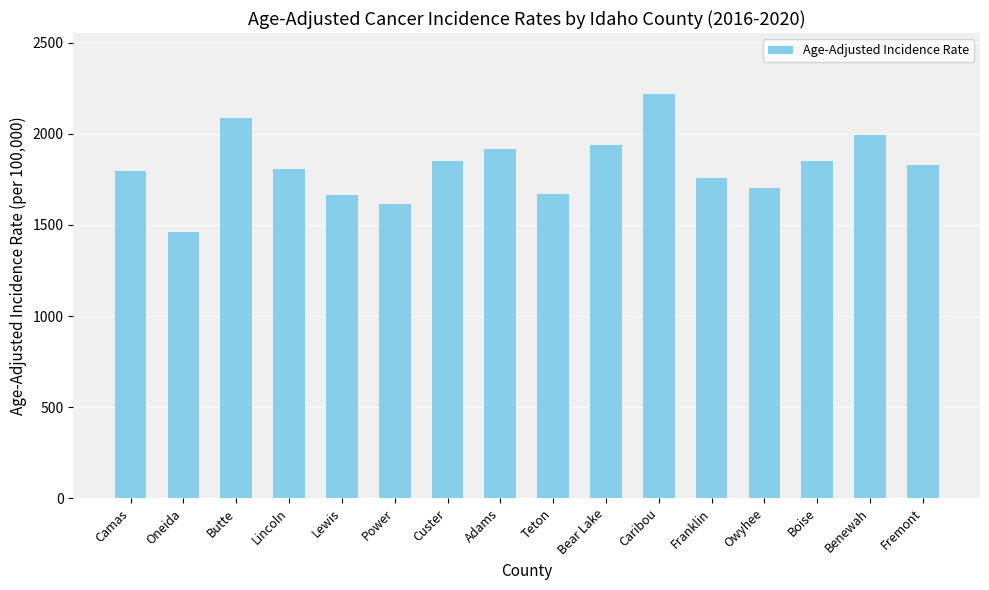

Which category has the highest value across all series?

Caribou